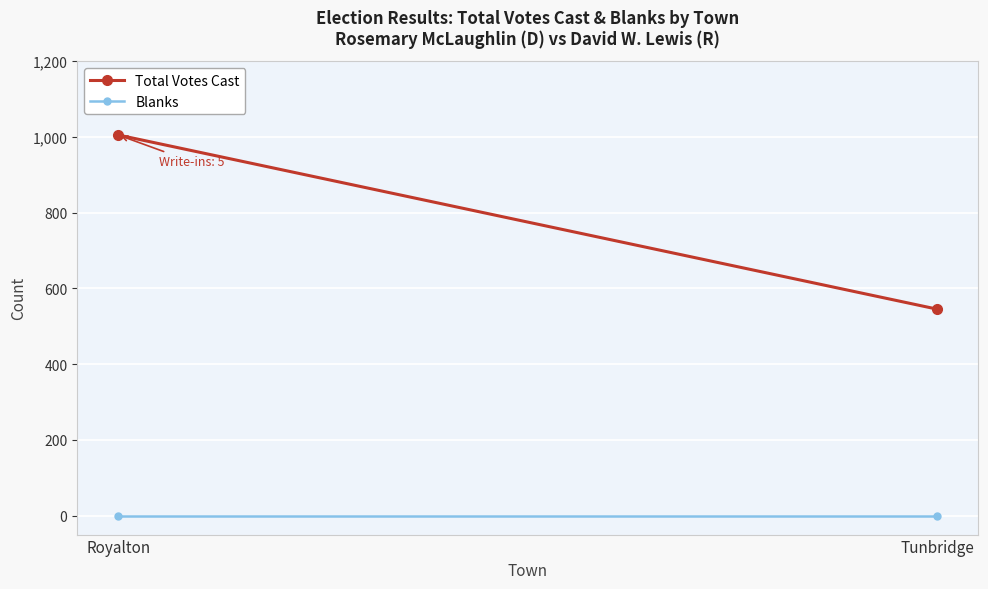

What is the label of the 1st point from the right?

Tunbridge